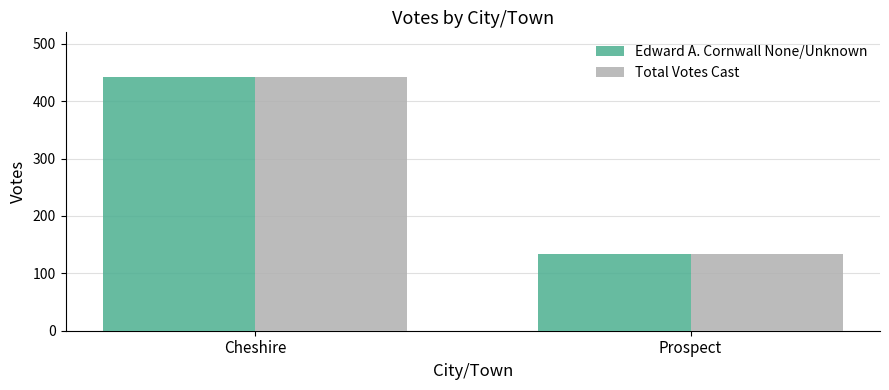

What is the greatest value displayed?

443